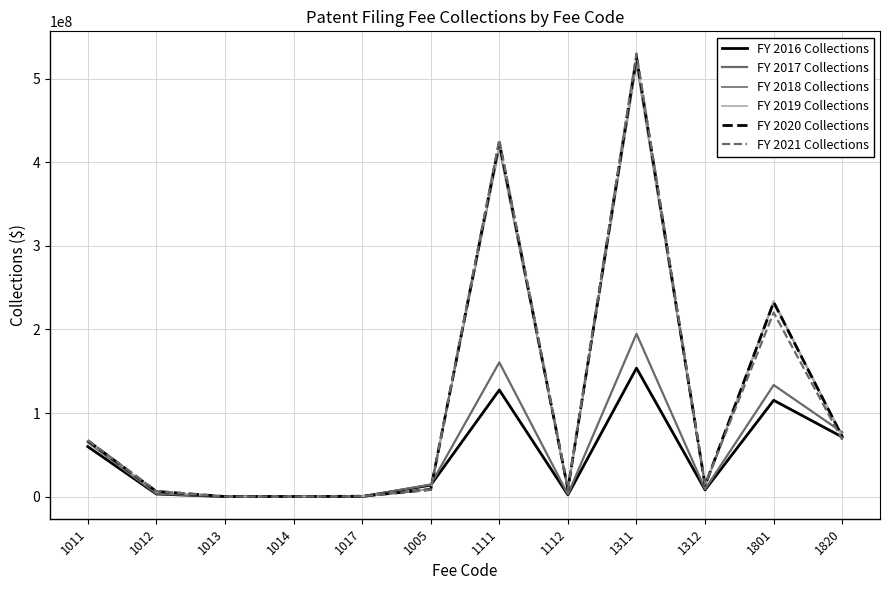

What is the minimum value shown in the chart?

91080